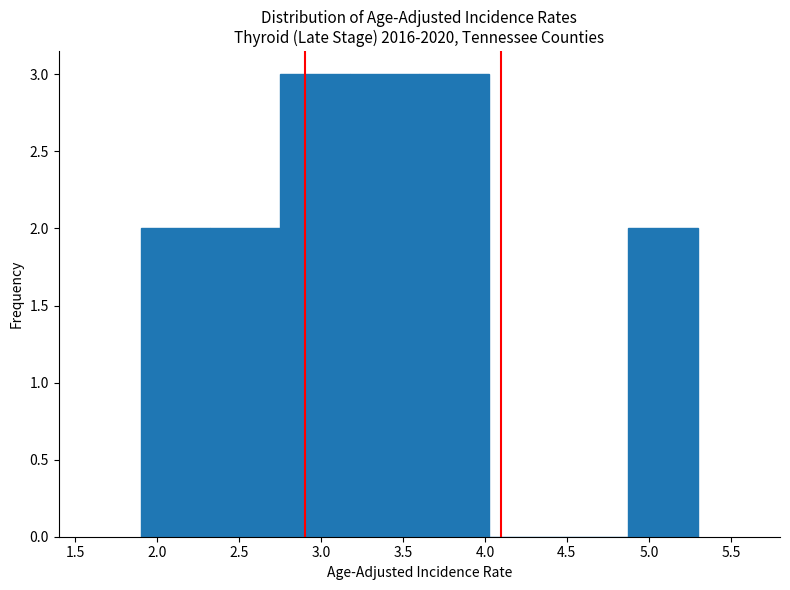

Reading left to right, list every bar in this chart as the range it spans on the x-axis followed by its height. Neither the bar edges nor the heights are printed on the chart, so give them approximately, as read against the axes.

1.900 to 2.325: 2
2.325 to 2.750: 2
2.750 to 3.175: 3
3.175 to 3.600: 3
3.600 to 4.025: 3
4.025 to 4.450: 0
4.450 to 4.875: 0
4.875 to 5.300: 2